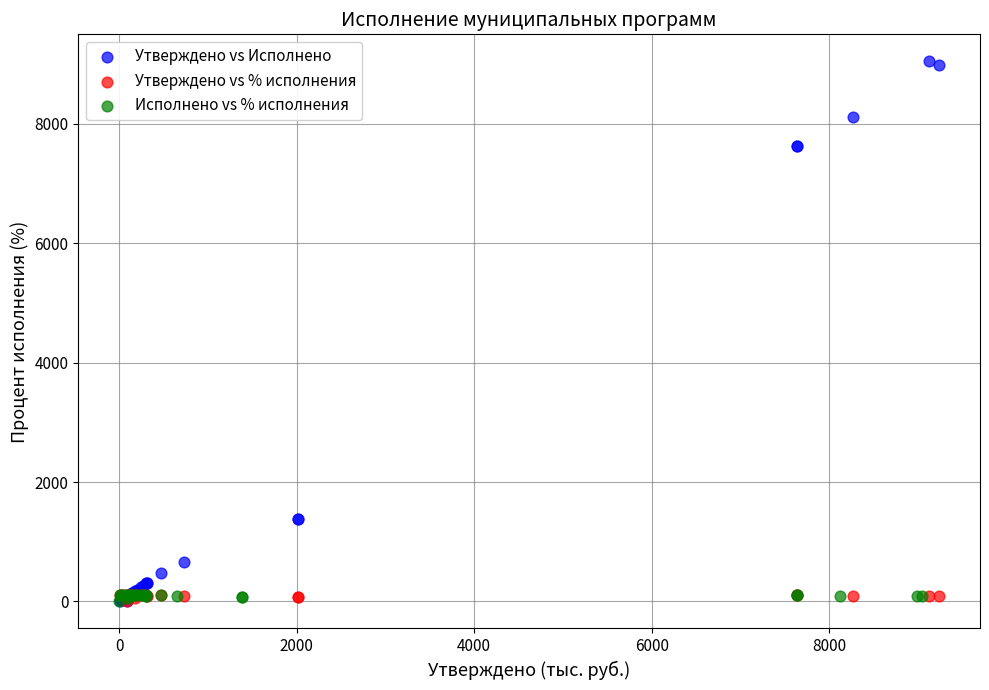

Which series contains the highest Y value?

Утверждено vs Исполнено